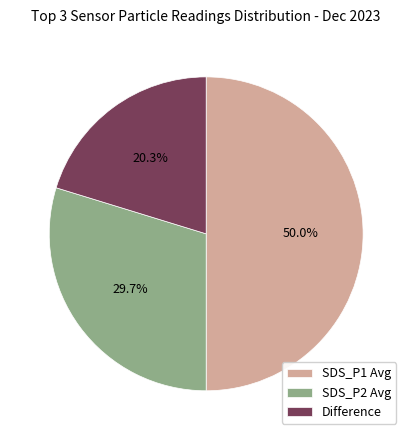

Count the number of slices in the pie.

3